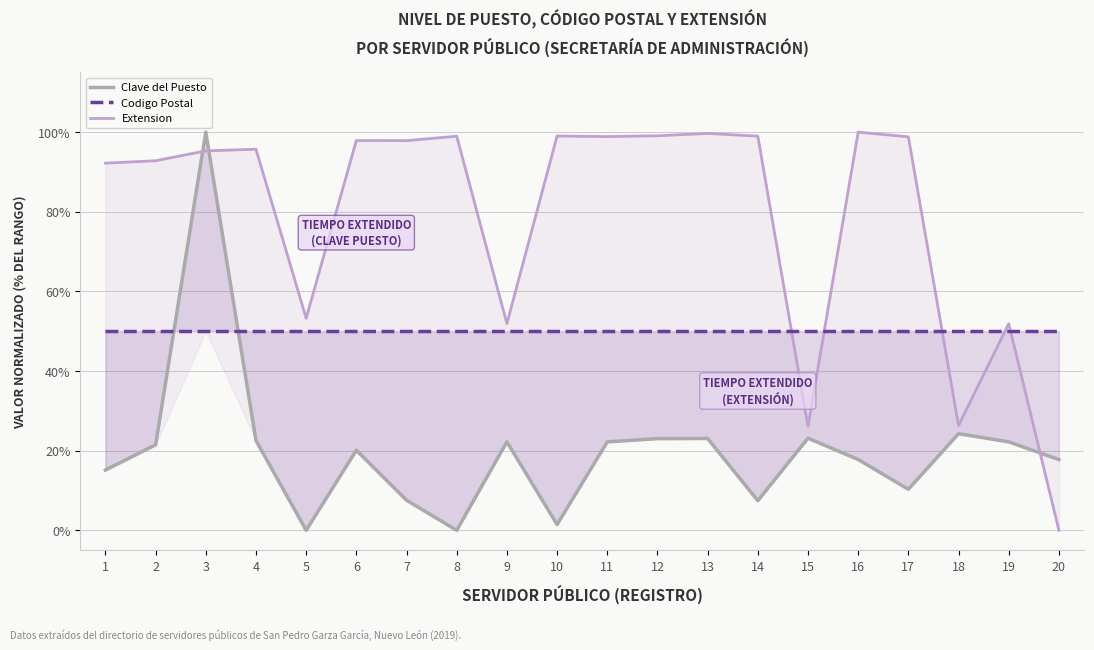

Which has a higher value, 2 or 15?

15